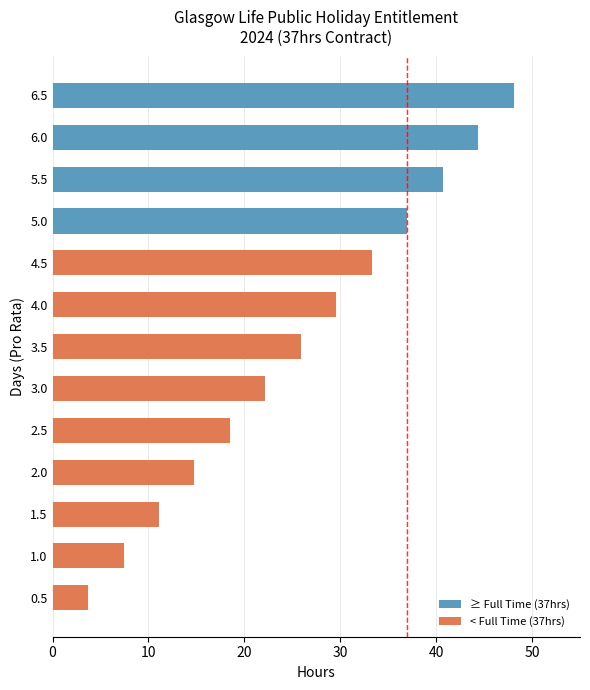

What is the approximate value at 5.0?

37.0